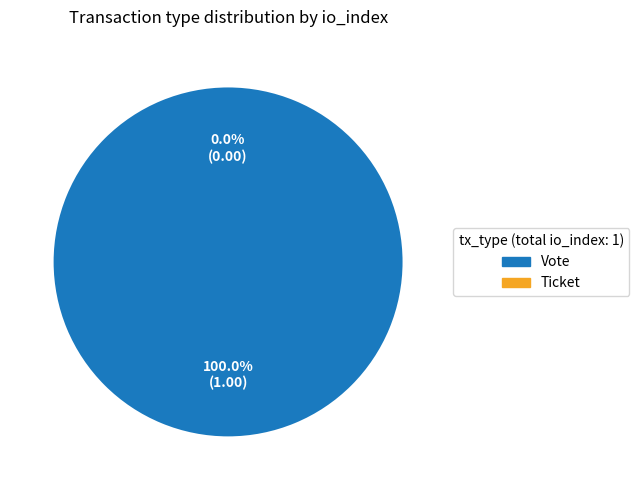

What percentage is the Vote slice, to the nearest percent?

100%